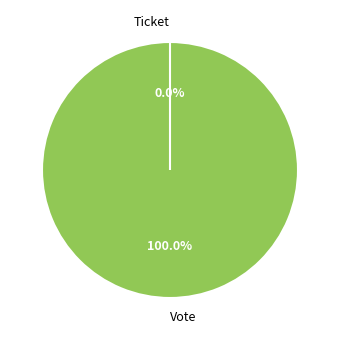

Which category has the smallest portion of the pie?

Ticket